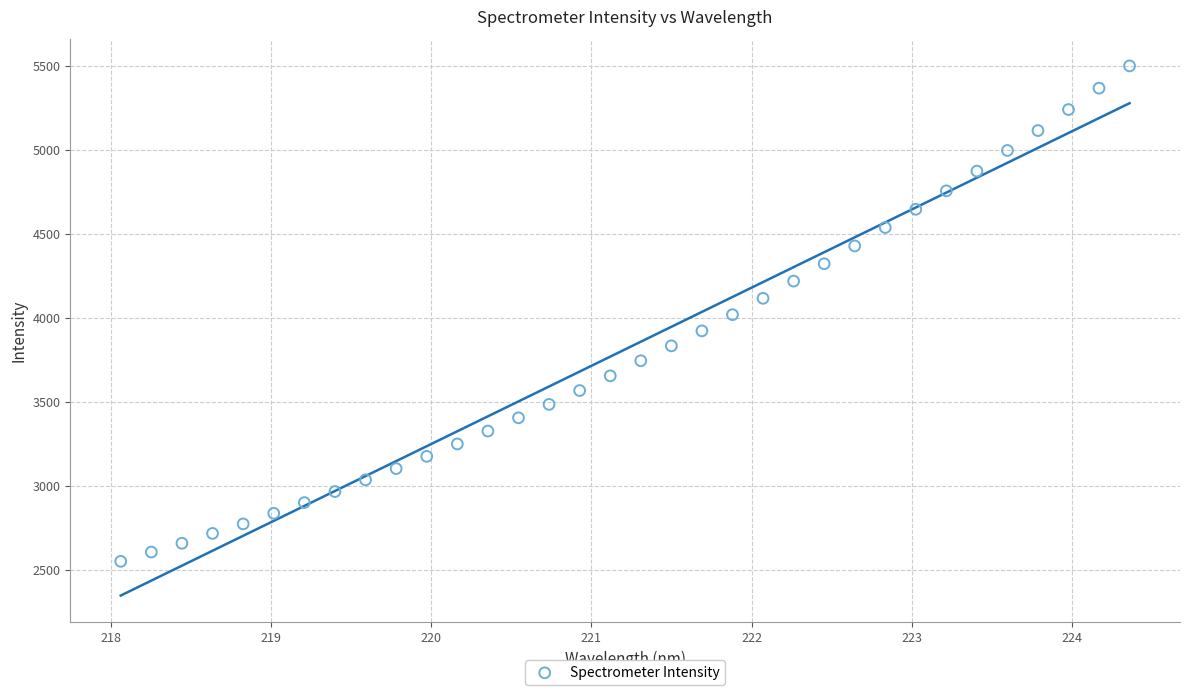

What is the range of Y values (max minus min)?

2949.5